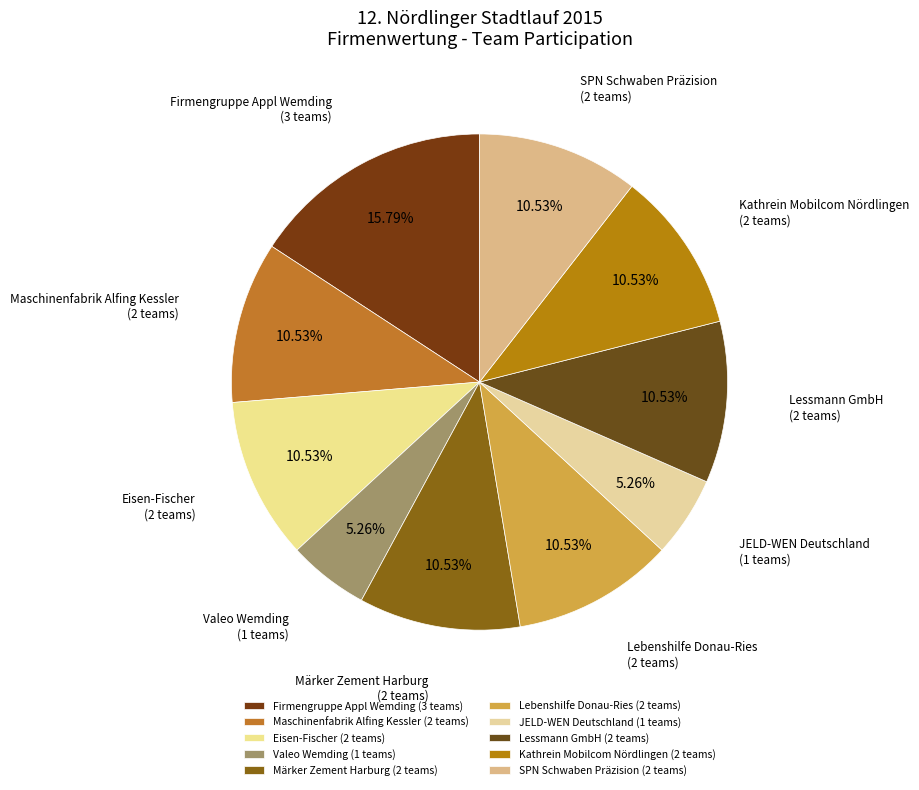

To the nearest percent, what is the combined percentage of Lebenshilfe Donau-Ries and Firmengruppe Appl Wemding?

26%